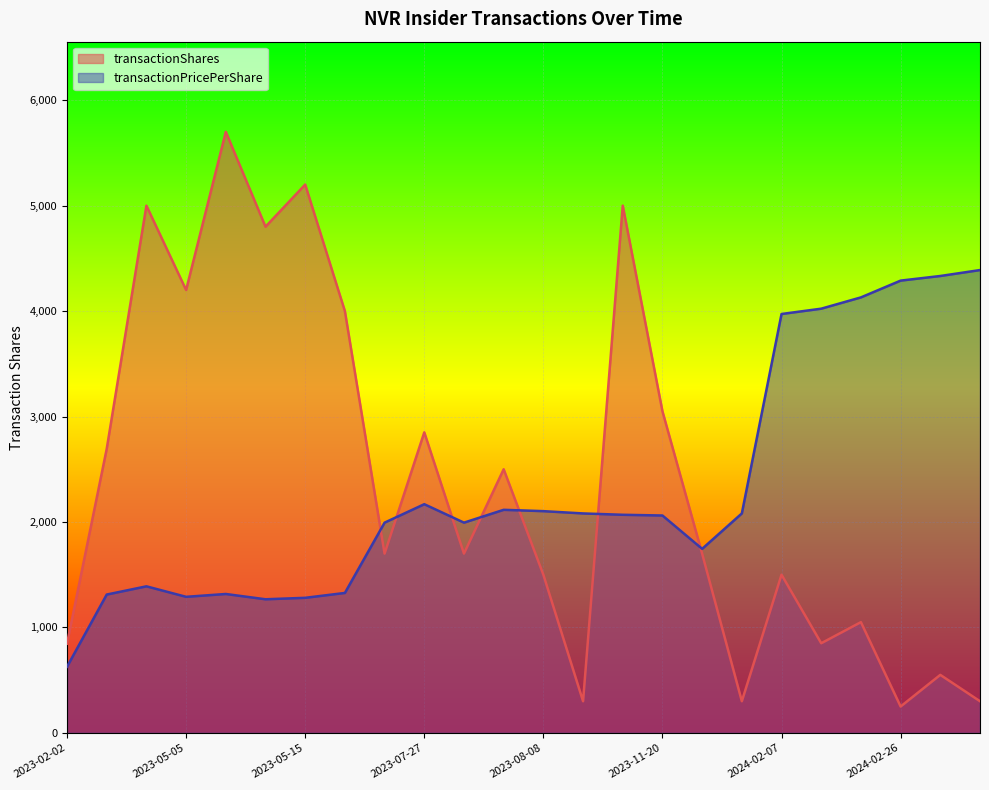

Reading left to right, extract all data points from this chart.

transactionShares: 2023-02-02=846.0	2023-05-01=2694.0	2023-05-03=5000.0	2023-05-05=4200.0	2023-05-09=5700.0	2023-05-11=4800.0	2023-05-15=5200.0	2023-05-17=4000.0	2023-08-02=1700.0	2023-07-27=2850.0	2023-08-02=1700.0	2023-08-04=2500.0	2023-08-08=1500.0	2023-08-10=300.0	2023-11-16=5000.0	2023-11-20=3050.0	2023-11-30=1700.0	2023-08-10=300.0	2024-02-07=1500.0	2024-02-20=850.0	2024-02-22=1050.0	2024-02-26=250.0	2024-02-29=550.0	2024-05-09=300.0
transactionPricePerShare: 2023-02-02=627.0	2023-05-01=1311.7	2023-05-03=1389.7	2023-05-05=1290.2	2023-05-09=1317.1	2023-05-11=1267.0	2023-05-15=1280.8	2023-05-17=1326.9	2023-08-02=1993.7	2023-07-27=2168.7	2023-08-02=1993.7	2023-08-04=2115.3	2023-08-08=2102.7	2023-08-10=2081.0	2023-11-16=2068.2	2023-11-20=2061.4	2023-11-30=1745.1	2023-08-10=2081.0	2024-02-07=3972.3	2024-02-20=4022.8	2024-02-22=4129.8	2024-02-26=4289.0	2024-02-29=4332.8	2024-05-09=4389.0